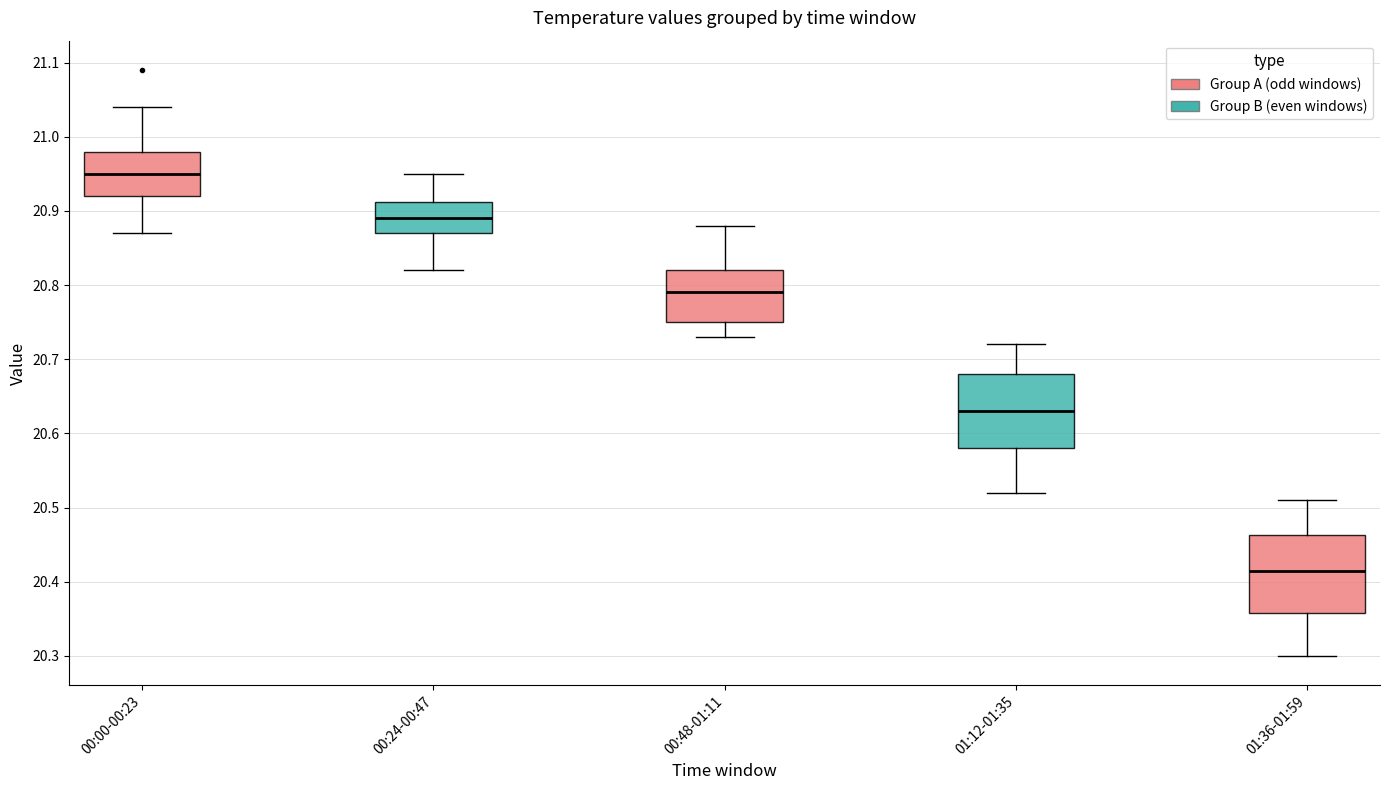

Which box's median line is the highest?

00:00-00:23